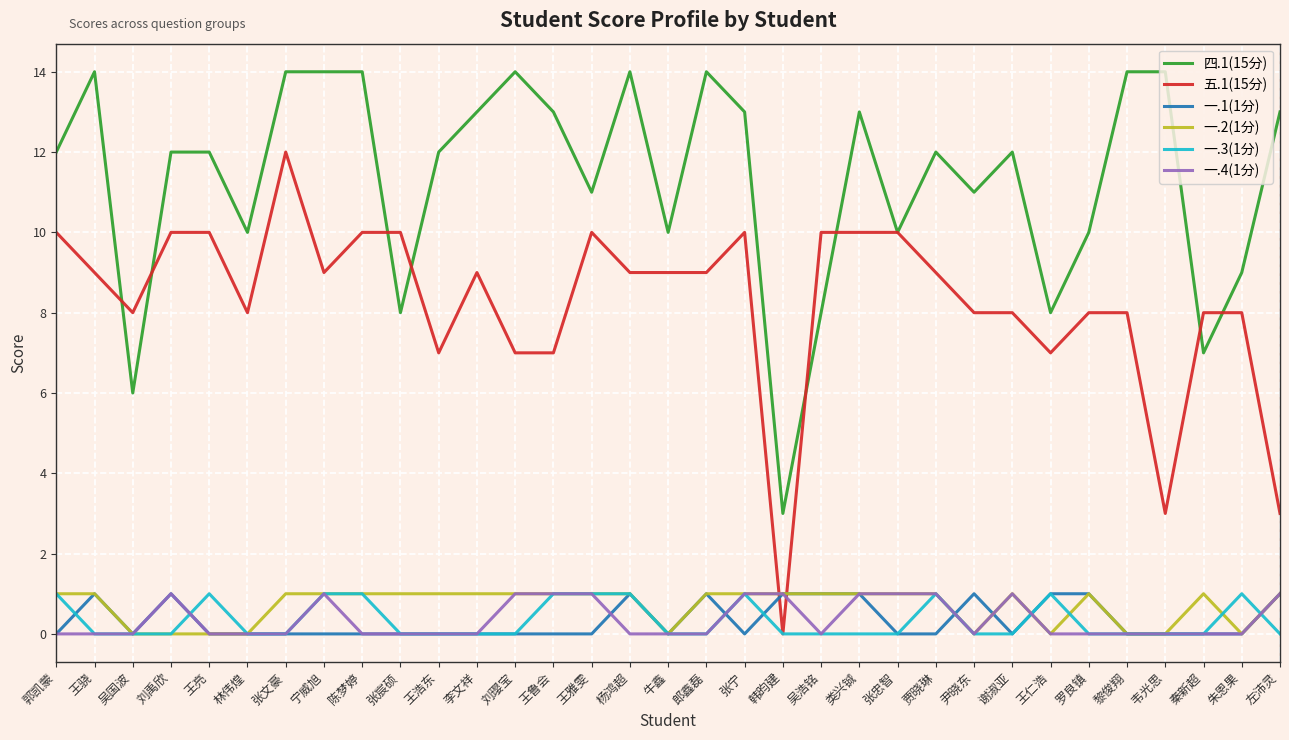

The value of 一.4(1分) at 王骁 is 0. True or false?

True